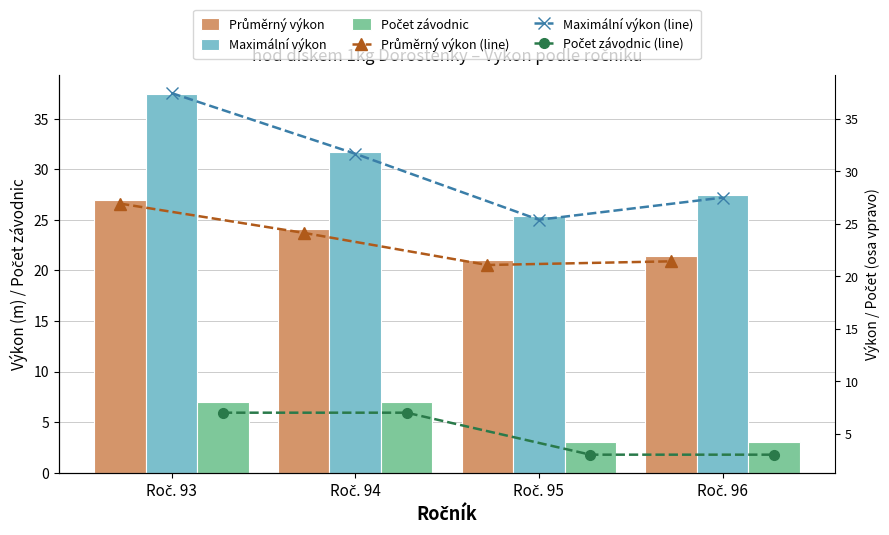

How many groups of bars are there?

4